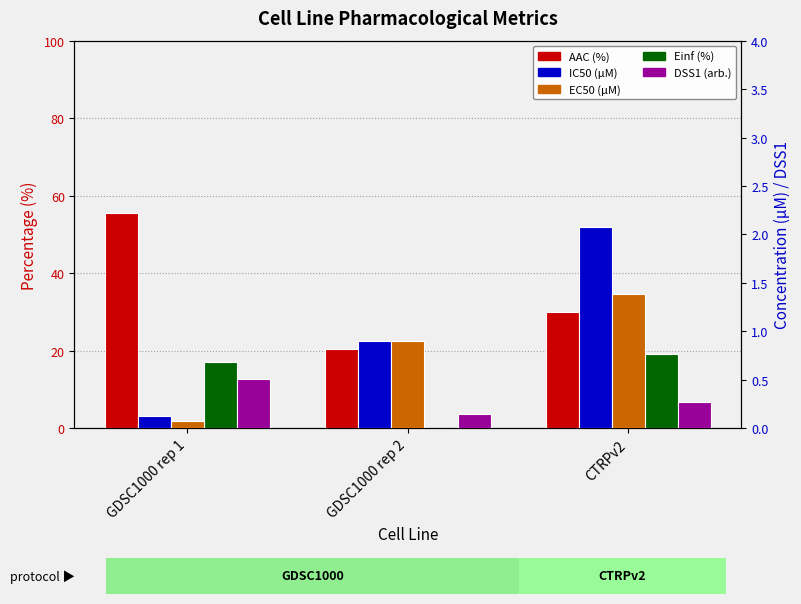

What is the lowest value of the EC50 (µM) series?

0.1